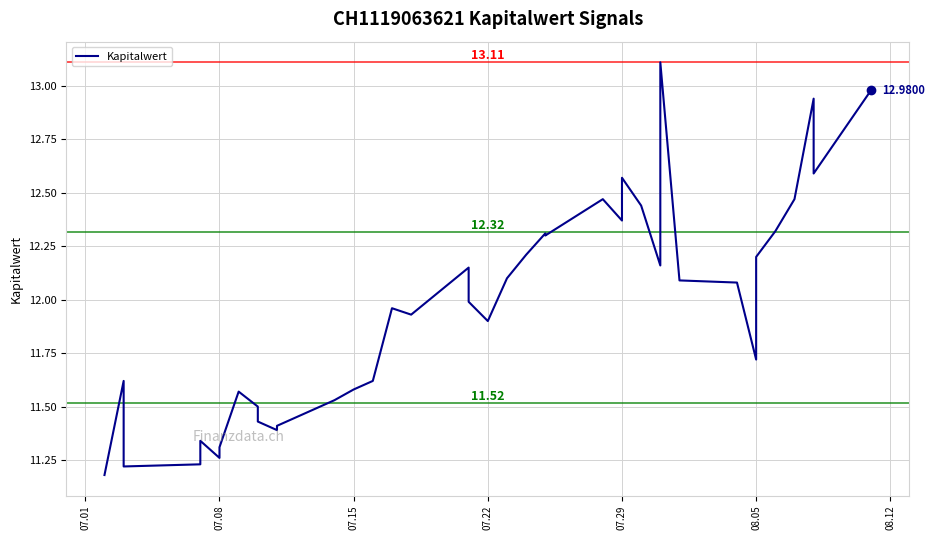

What is the maximum value shown in the chart?

13.1